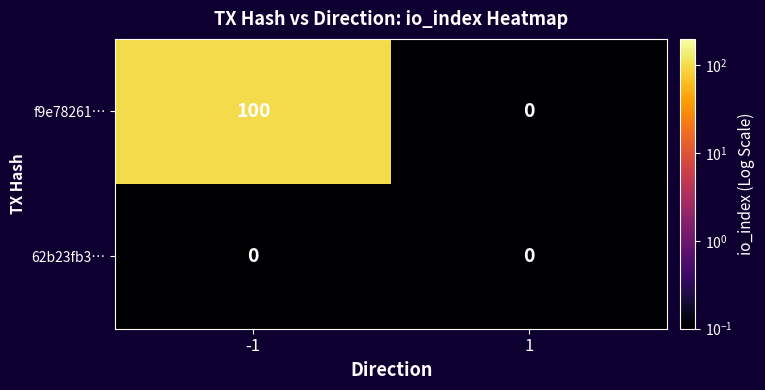

Rank the series by their average value, from lowest to highest.

62b23fb3…, f9e78261…